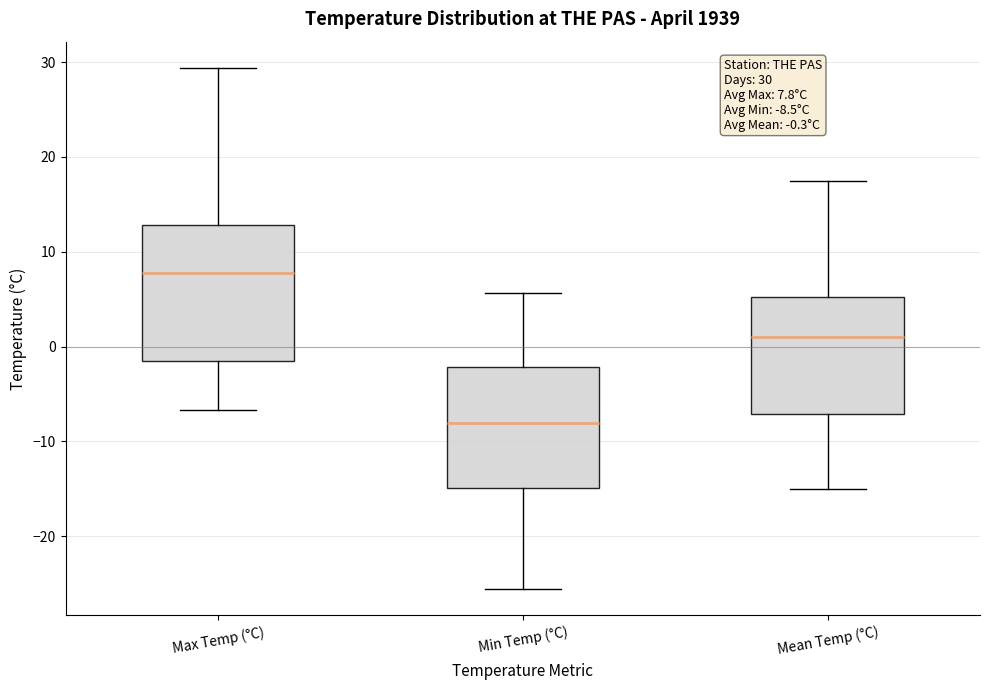

Which box has the lowest median line?

Min Temp (°C)